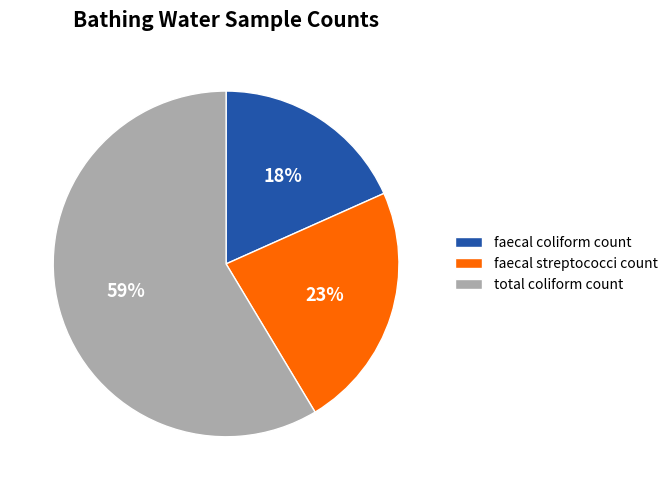

What percentage is the faecal coliform count slice, to the nearest percent?

18%